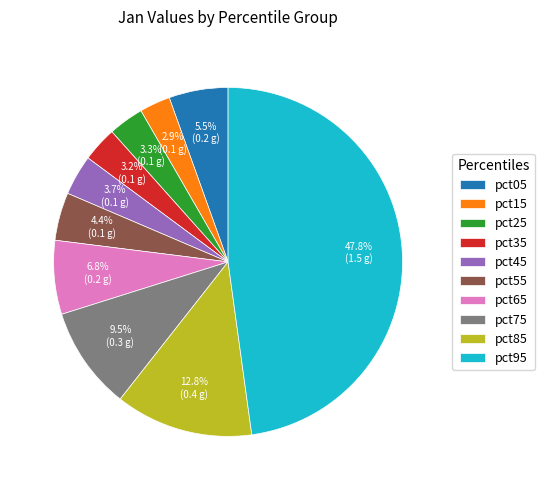

Which slice is the largest?

pct95